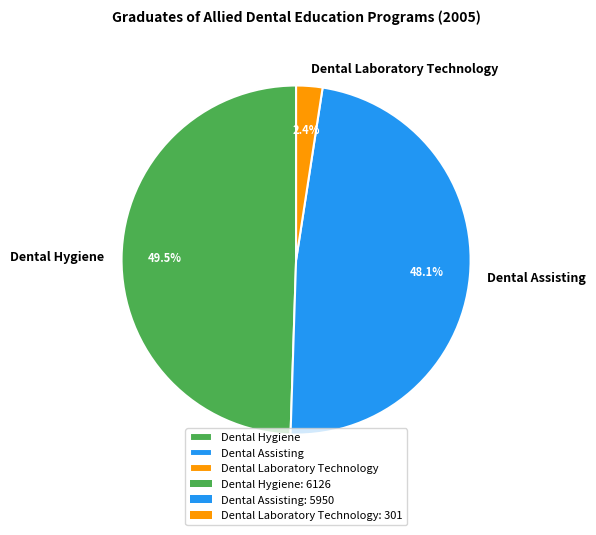

Which slice is the smallest?

Dental Laboratory Technology